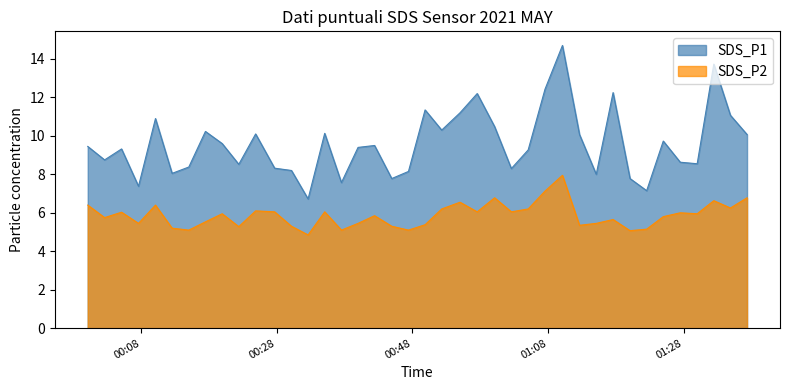

What position from the left is 2021/05/09 00:37:32?

16